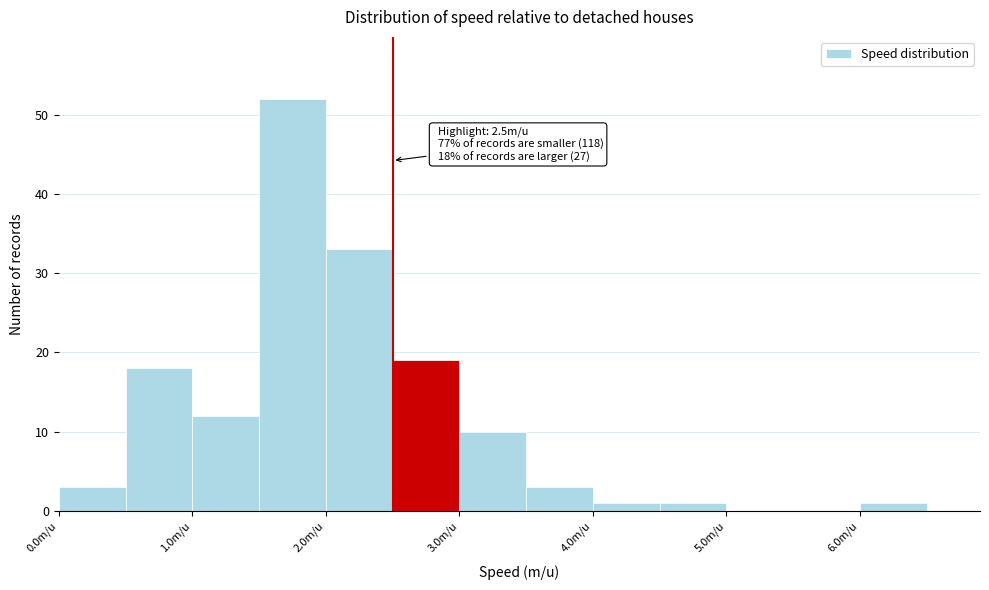

Over which range of the x-axis is the bar tallest?

1.5 to 2.0